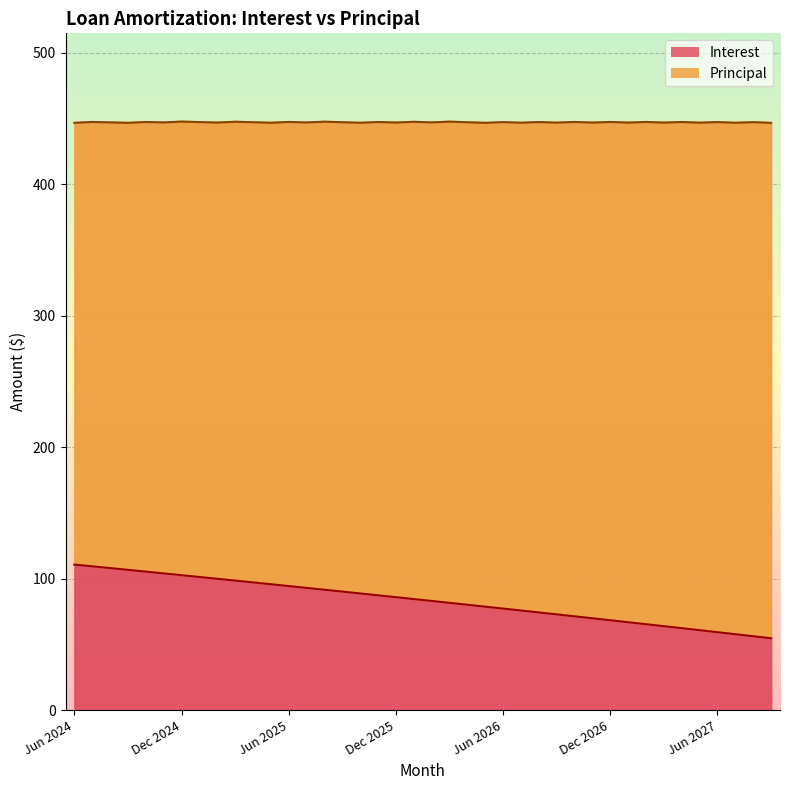

Between Jan 2027 and Dec 2024, which is larger?

Dec 2024